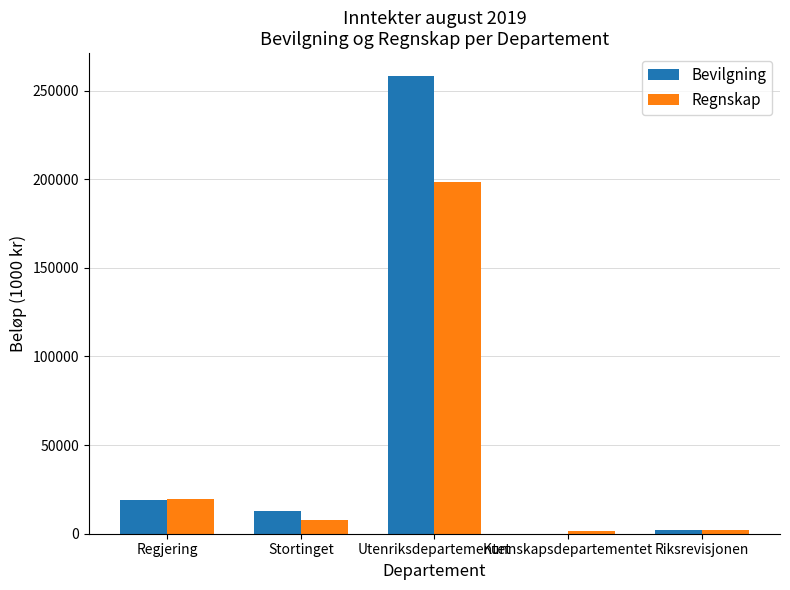

Are the bars horizontal?

No